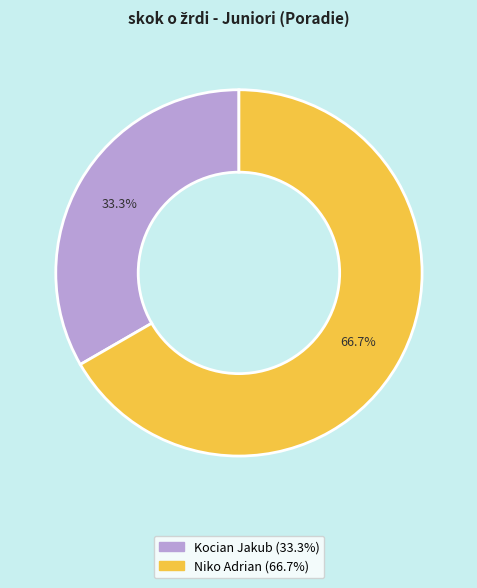

Is there any slice that represents more than half of the pie?

Yes